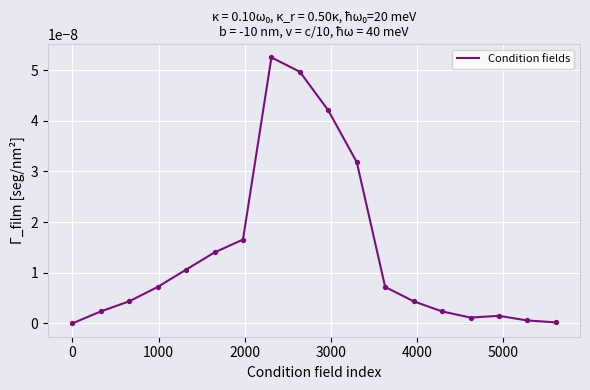

How many lines are shown in the chart?

1